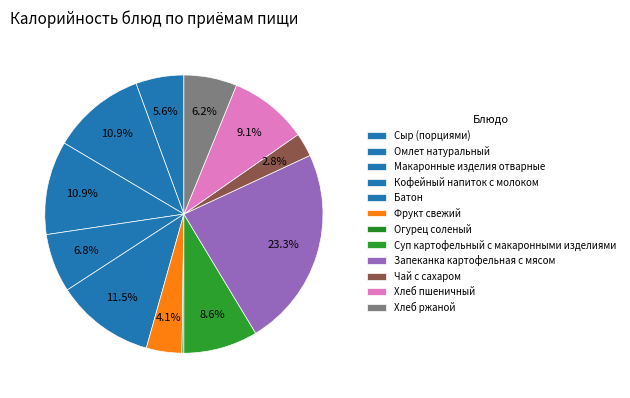

Which category has the smallest portion of the pie?

Огурец соленый